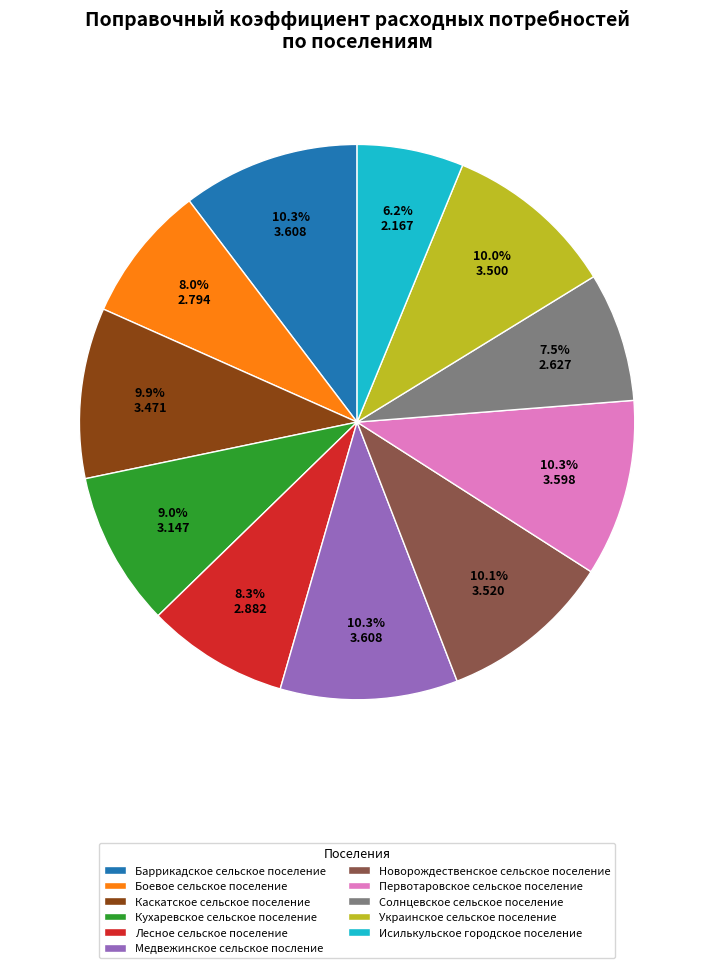

To the nearest percent, what percentage of the pie is Медвежинское сельское посление?

10%